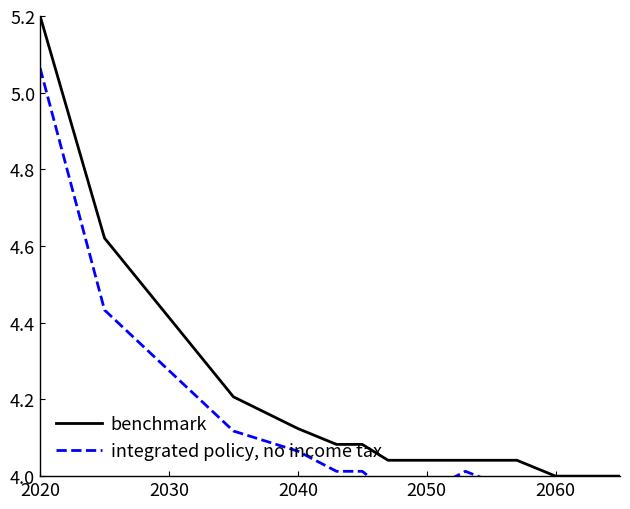

Reading left to right, extract all data points from this chart.

benchmark: 5.2	4.6	4.4	4.2	4.1	4.1	4.1	4.0	4.0	4.0	4.0	4.0	4.0
integrated policy, no income tax: 5.1	4.4	4.3	4.1	4.1	4.0	4.0	4.0	4.0	4.0	4.0	4.0	4.0